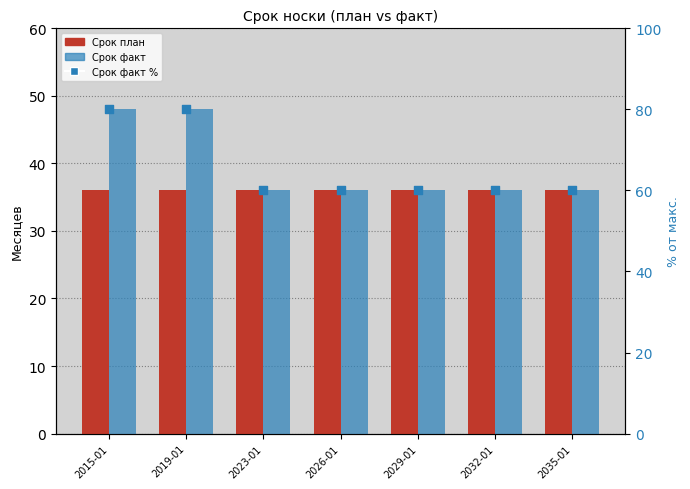

Which series reaches the maximum Y coordinate?

Срок факт %